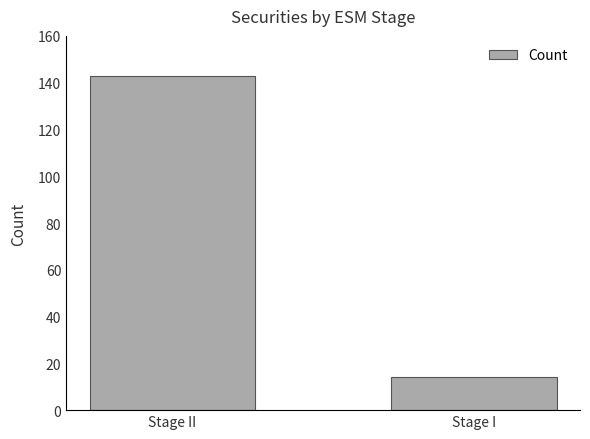

How many categories are shown in the chart?

2